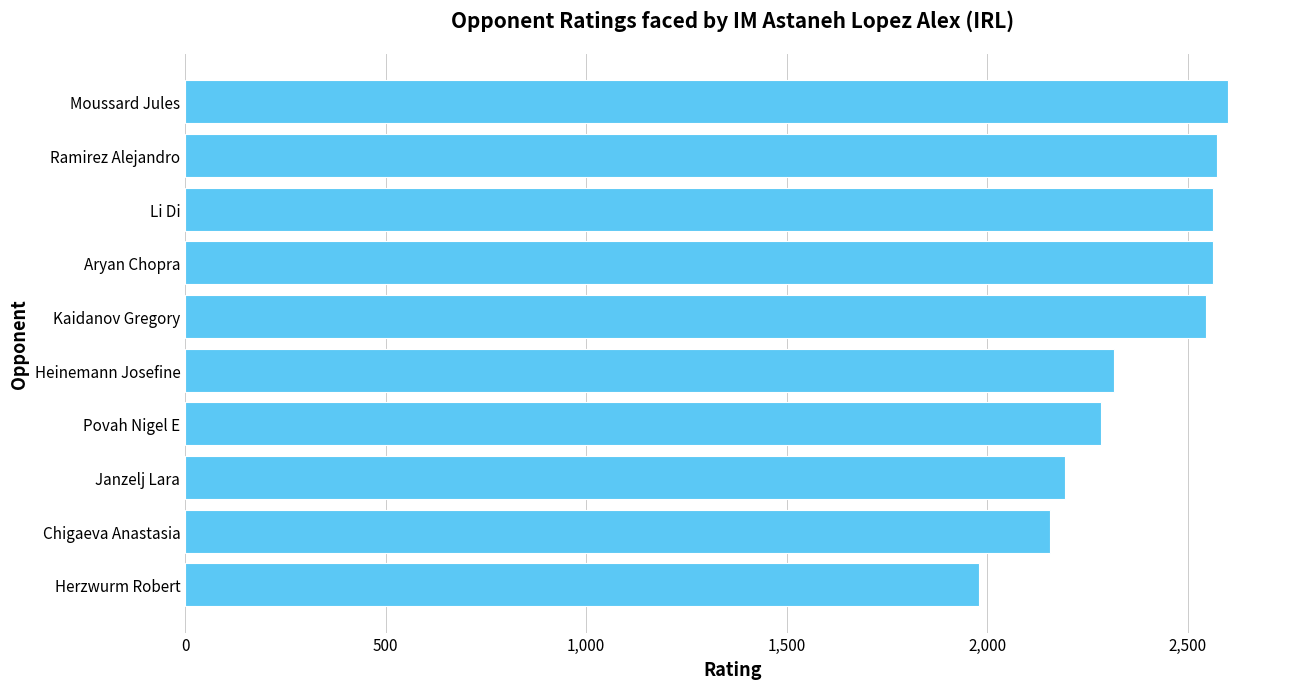

The value at Li Di is 2562. True or false?

True